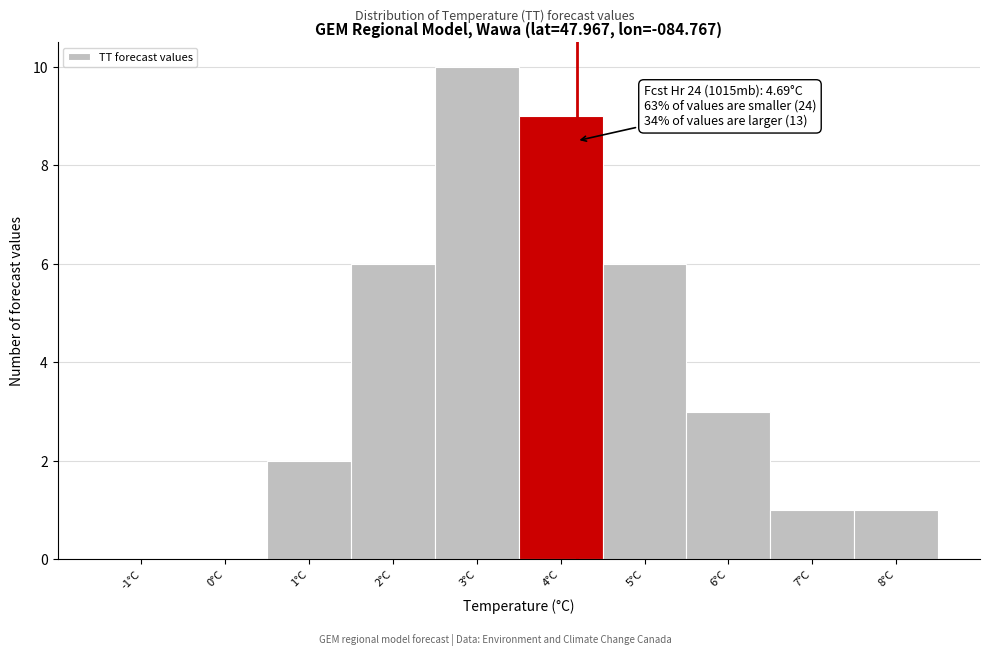

Reading left to right, list all the values displayed in this chart.

-1°C=0	0°C=0	1°C=2	2°C=6	3°C=10	4°C=9	5°C=6	6°C=3	7°C=1	8°C=1